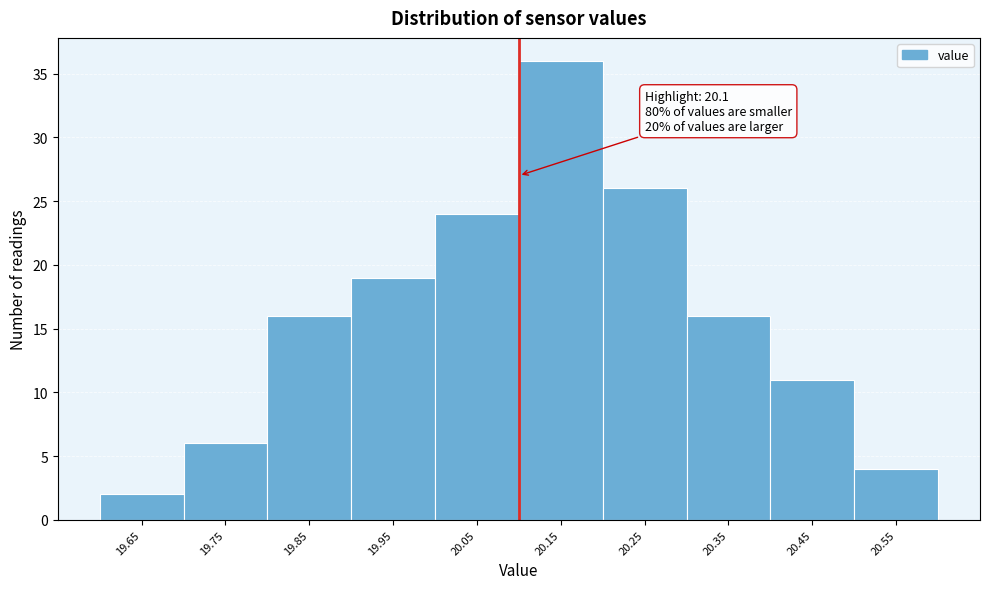

Over which range of the x-axis is the bar tallest?

20.1 to 20.2